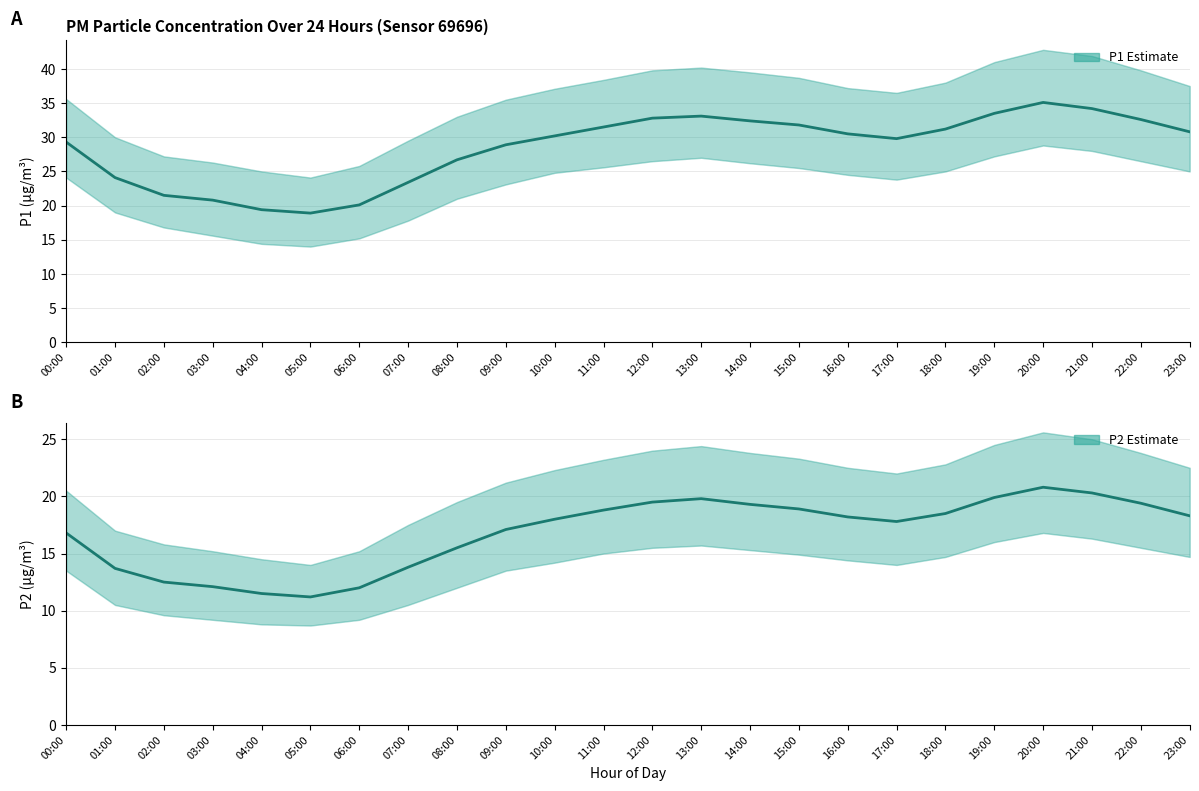

What is the spread (max minus min) of values at 20:00?

14.3